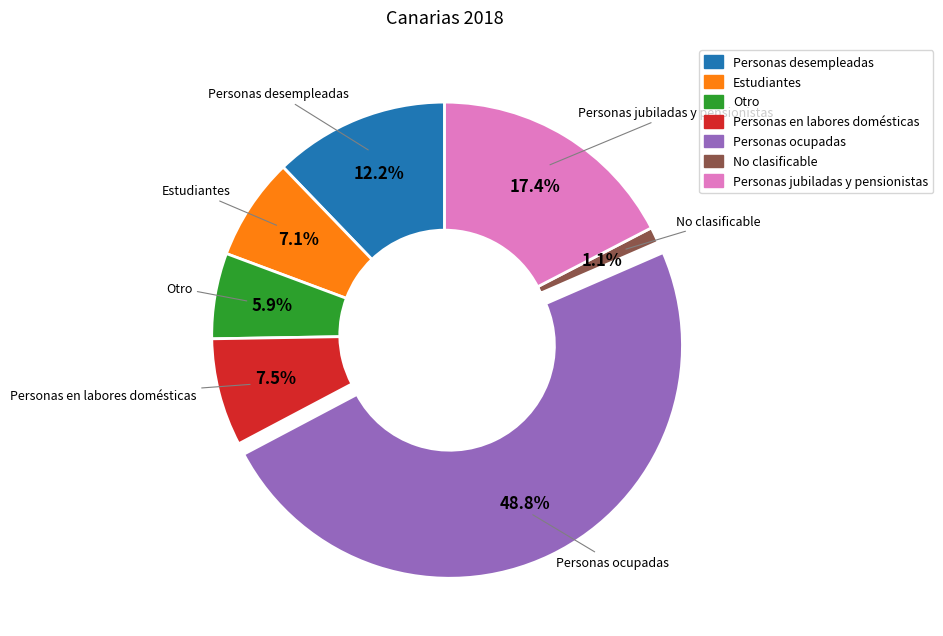

Which slice is the smallest?

No clasificable